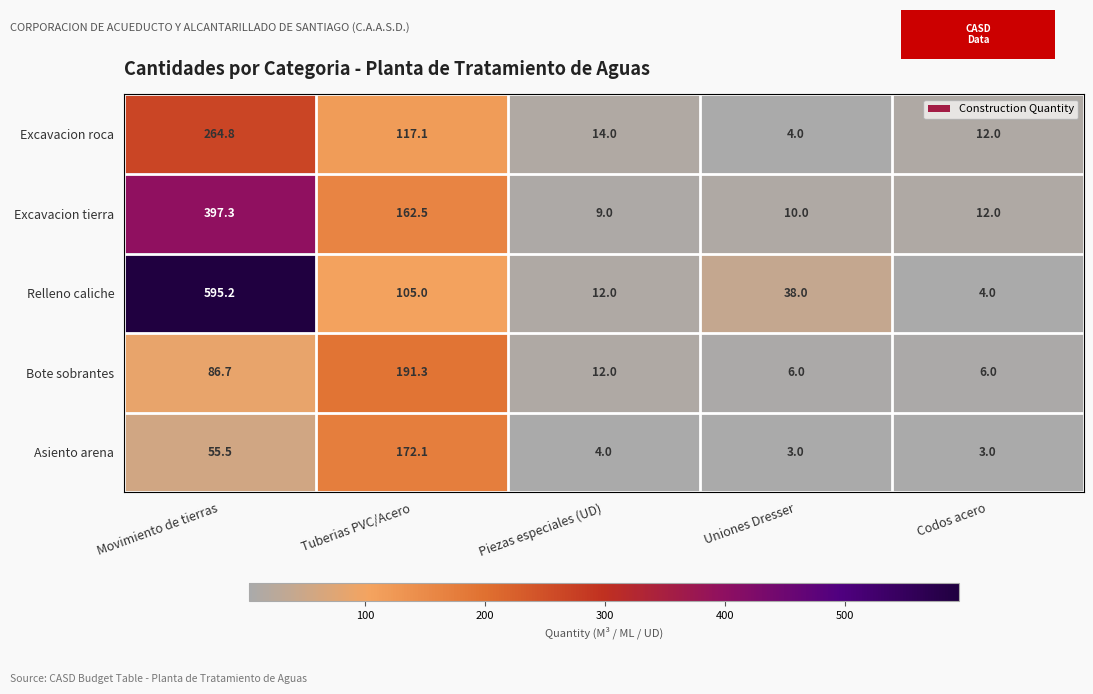

List the series in order of their peak value, lowest first.

Asiento arena, Bote sobrantes, Excavacion roca, Excavacion tierra, Relleno caliche